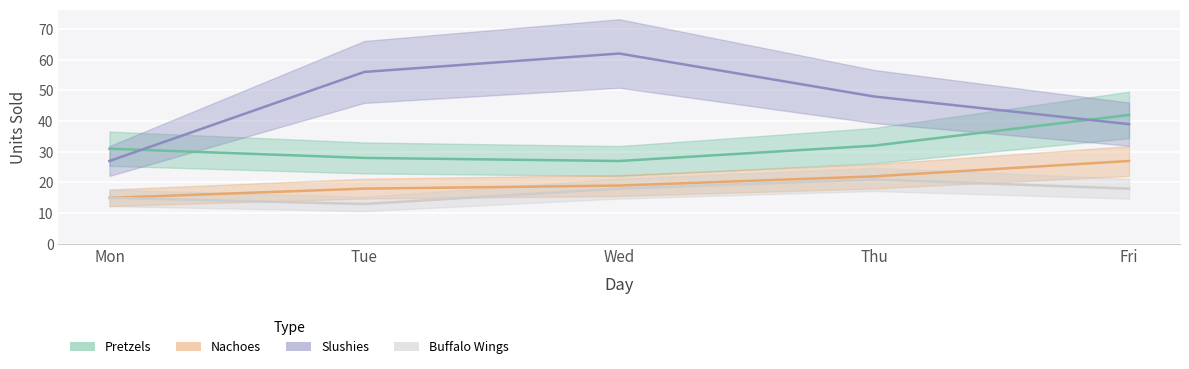

Which label corresponds to the smallest value in the chart?

Tue